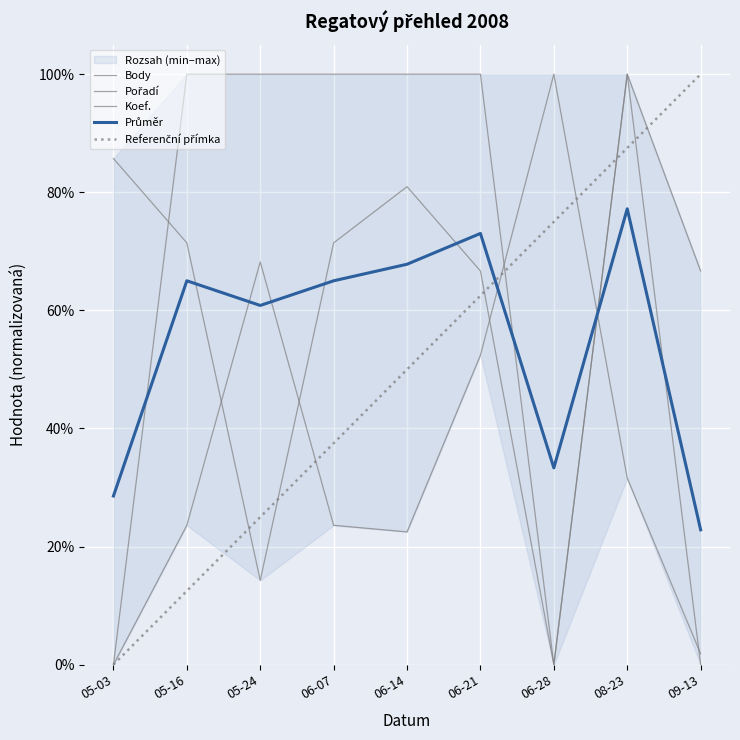

Is this an area chart (filled region under the line)?

No